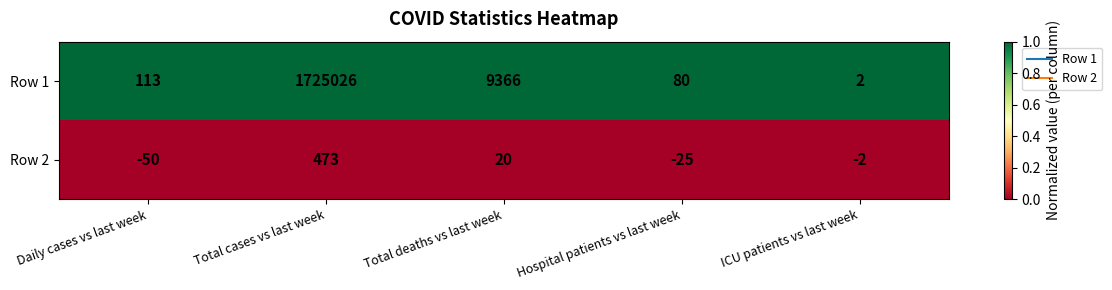

Reading right to left, list all the values displayed in this chart.

Row 1: ICU patients vs last week=2	Hospital patients vs last week=80	Total deaths vs last week=9366	Total cases vs last week=1725026	Daily cases vs last week=113
Row 2: ICU patients vs last week=-2	Hospital patients vs last week=-25	Total deaths vs last week=20	Total cases vs last week=473	Daily cases vs last week=-50